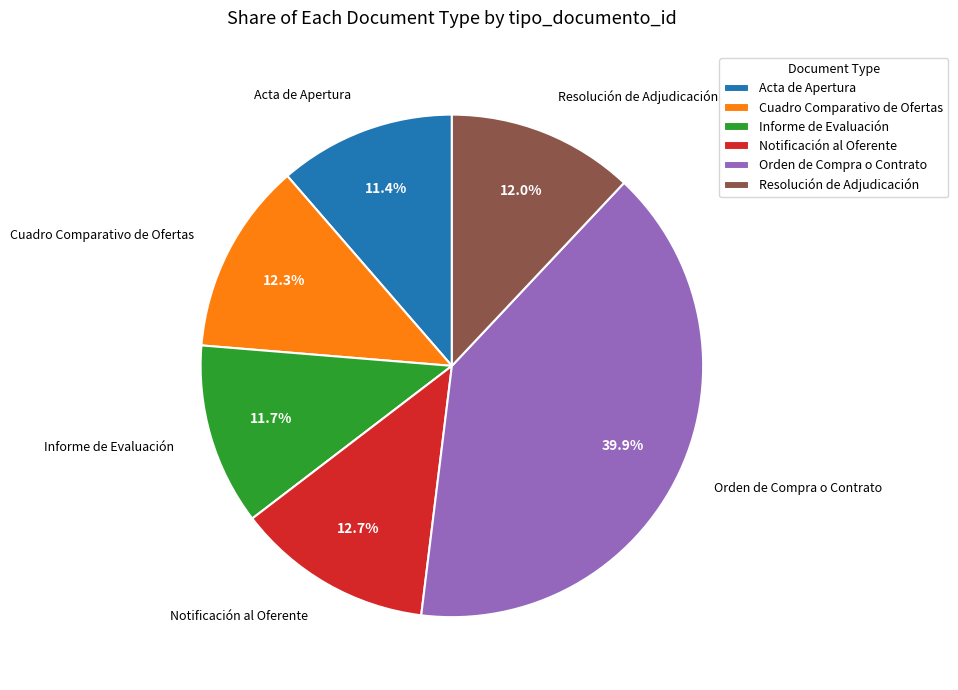

Which has a higher value, Resolución de Adjudicación or Notificación al Oferente?

Notificación al Oferente